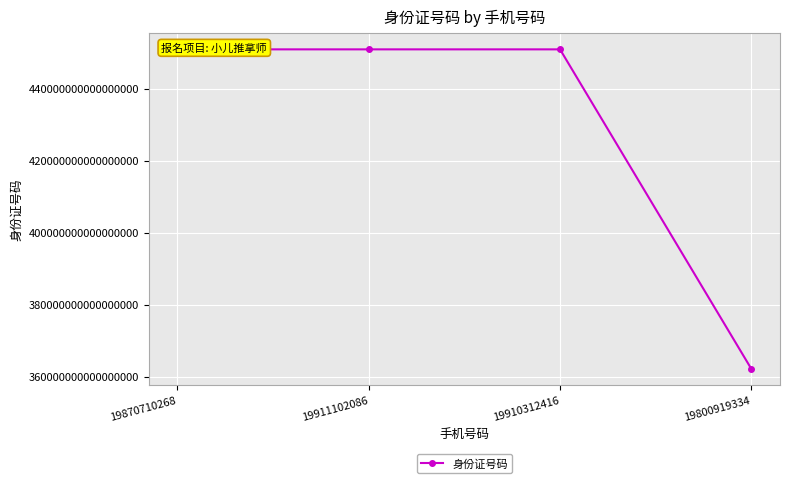

Approximately how many times larger is the value at 19870710268 compared to 19800919334?

1.2